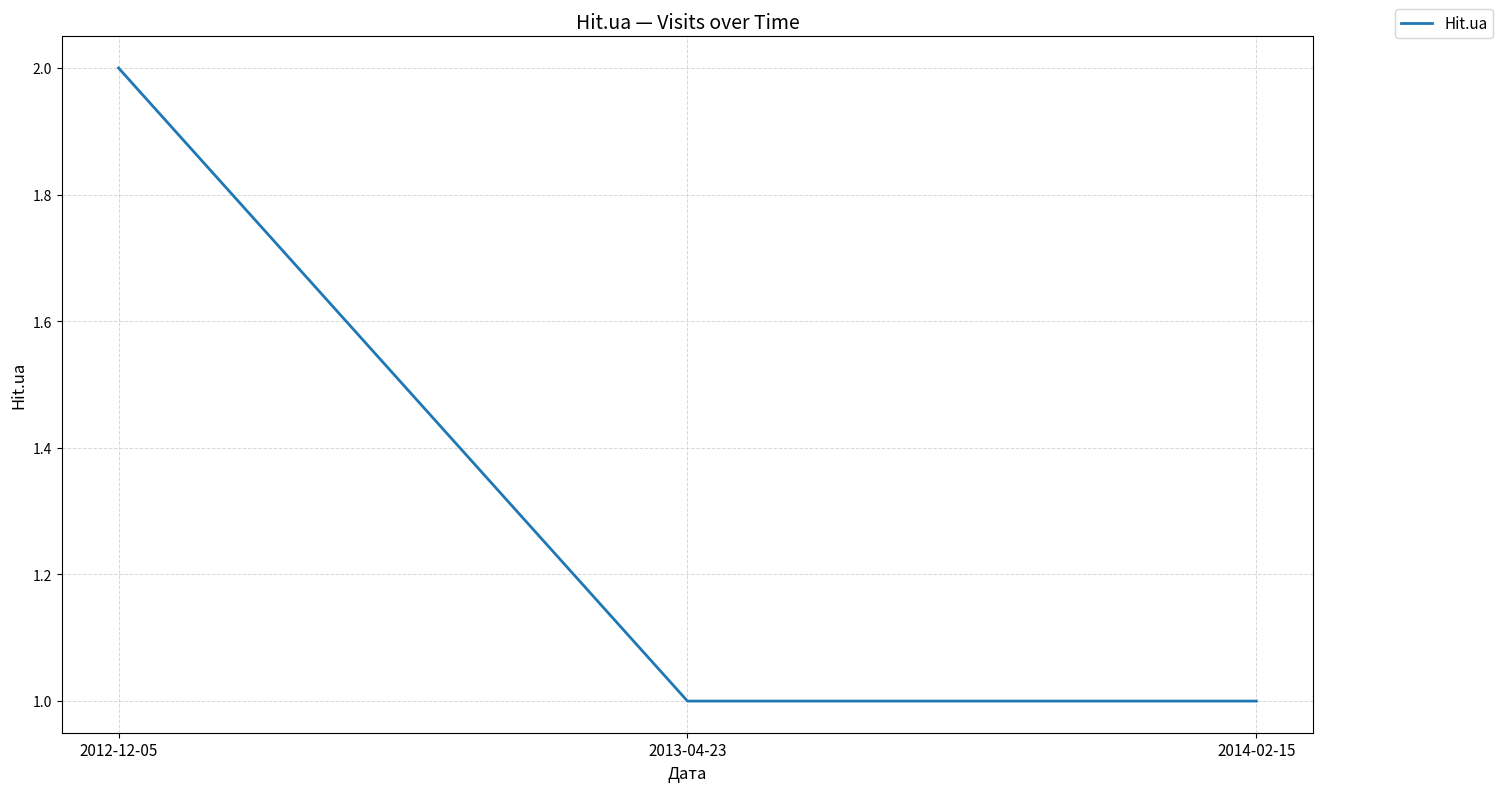

Which has a higher value, 2012-12-05 or 2014-02-15?

2012-12-05